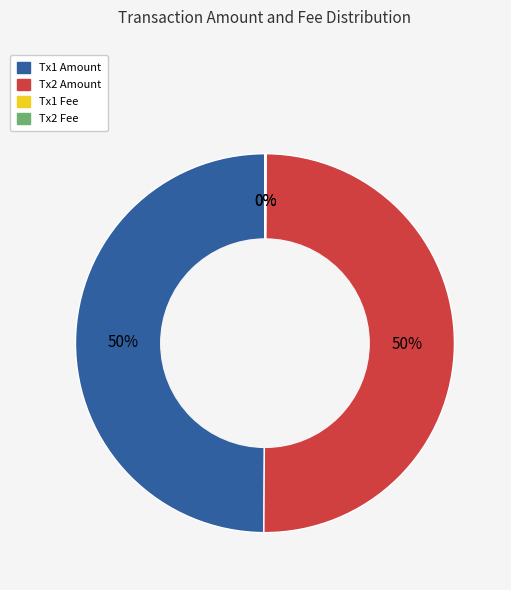

To the nearest percent, what is the average slice percentage?

25%